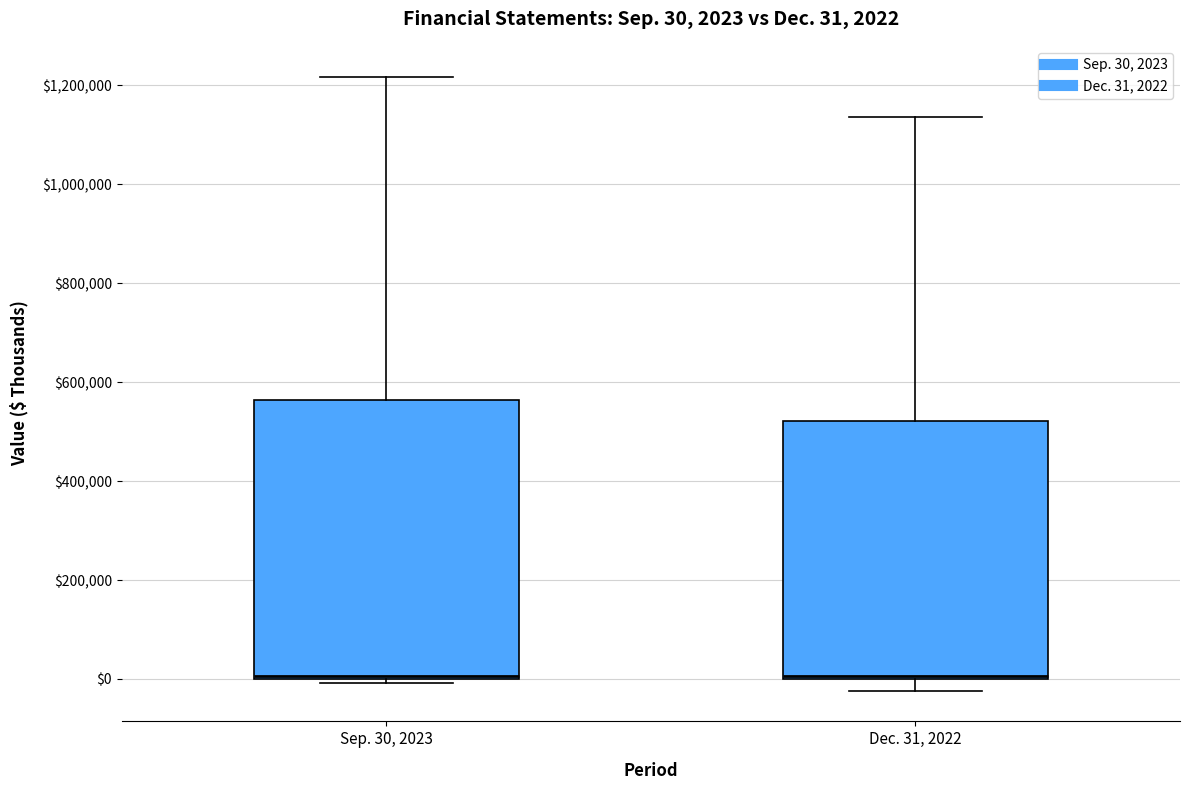

Comparing the boxes themselves (not the whiskers), which one is the tallest?

Sep. 30, 2023